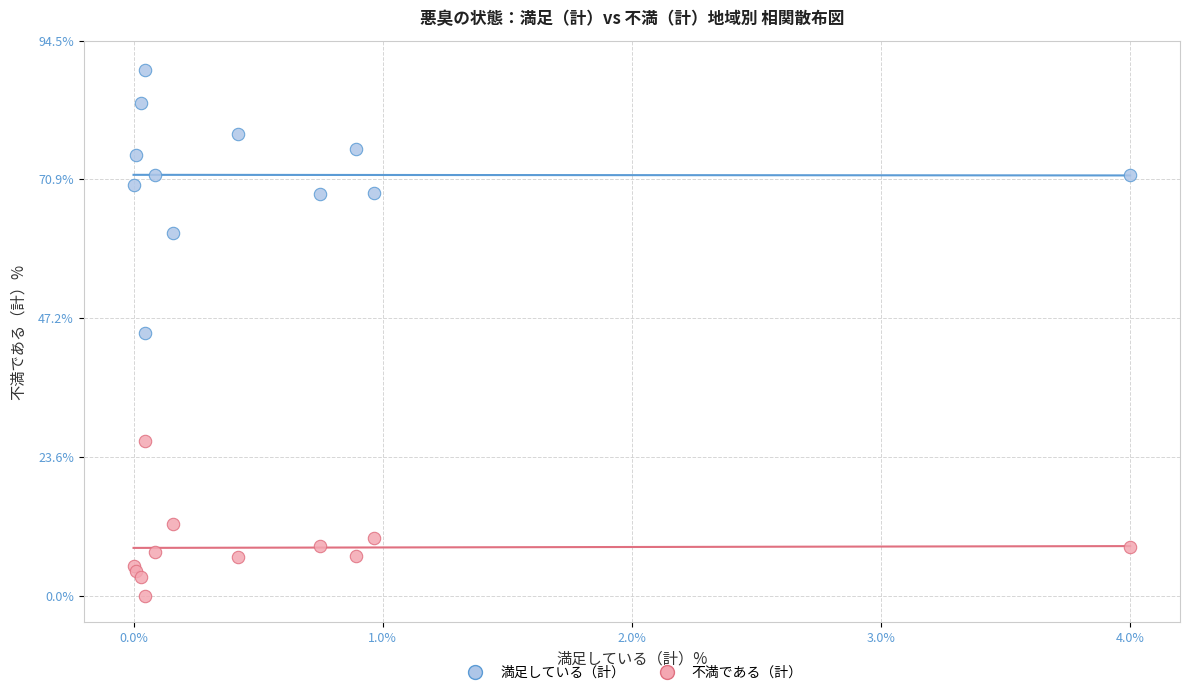

Which series contains the highest Y value?

満足している（計）